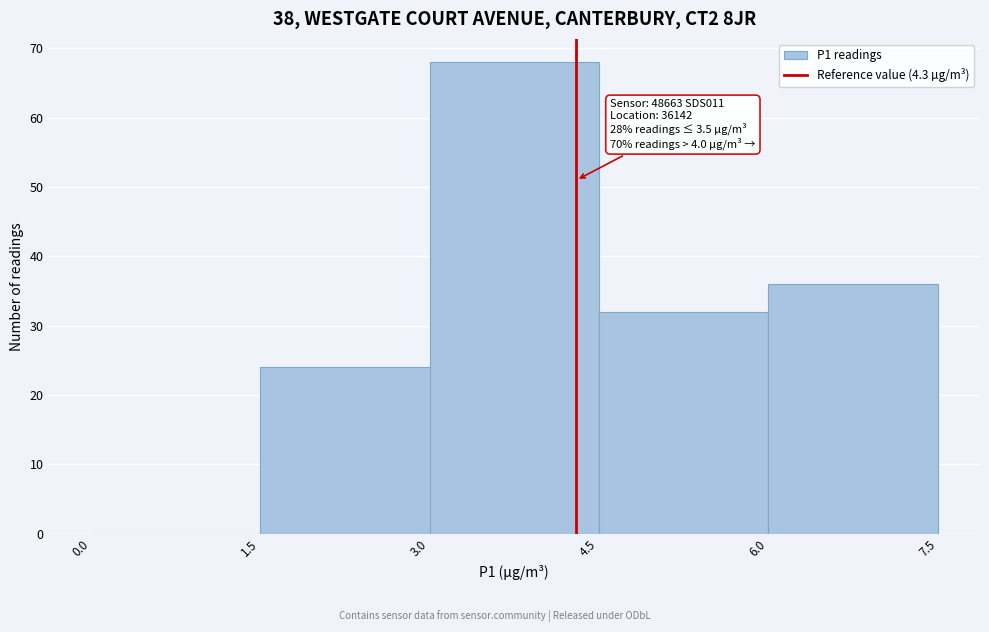

Which range on the x-axis has the tallest bar?

3.0 to 4.5